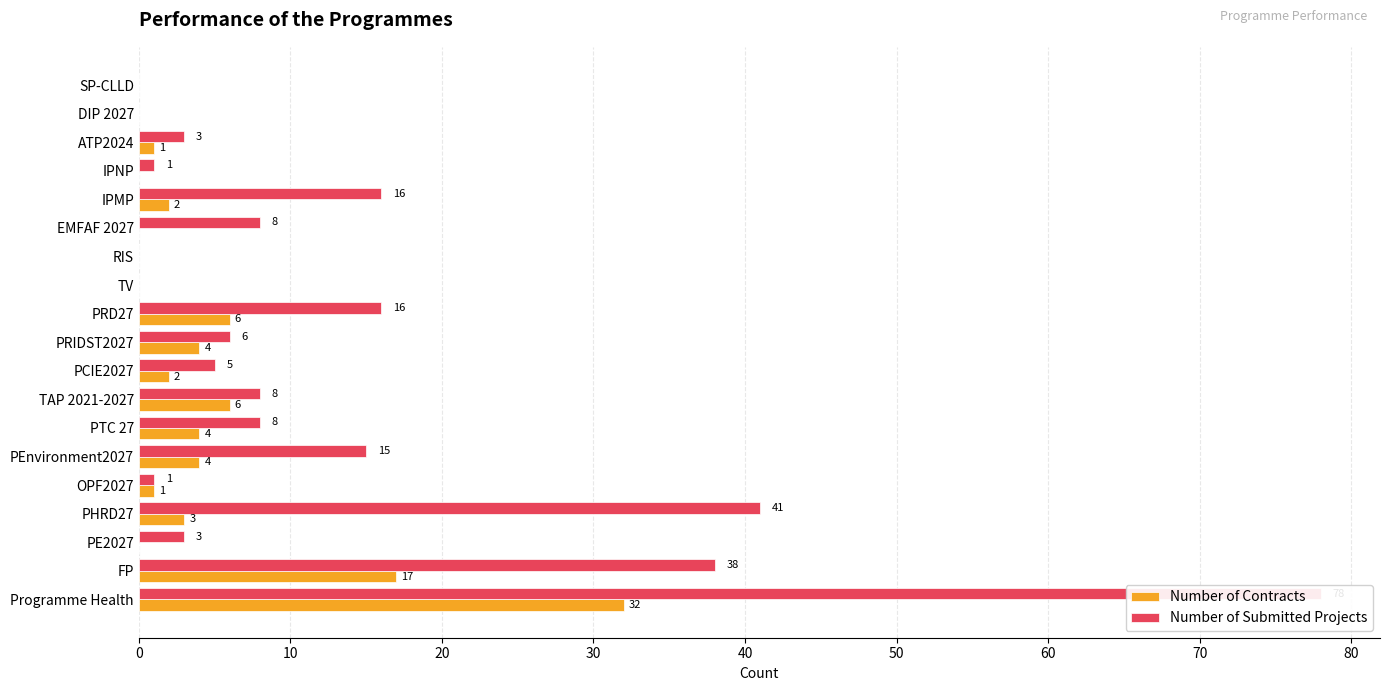

Rank the series by their average value, from highest to lowest.

Number of Submitted Projects, Number of Contracts